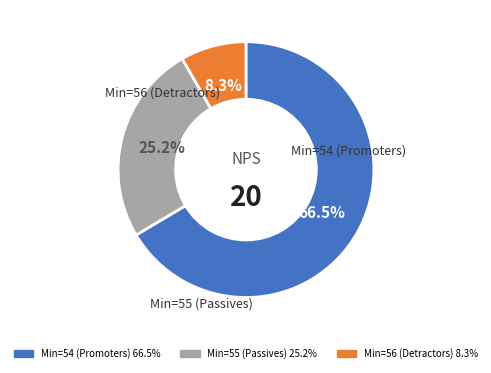

How many slices are in this pie chart?

3